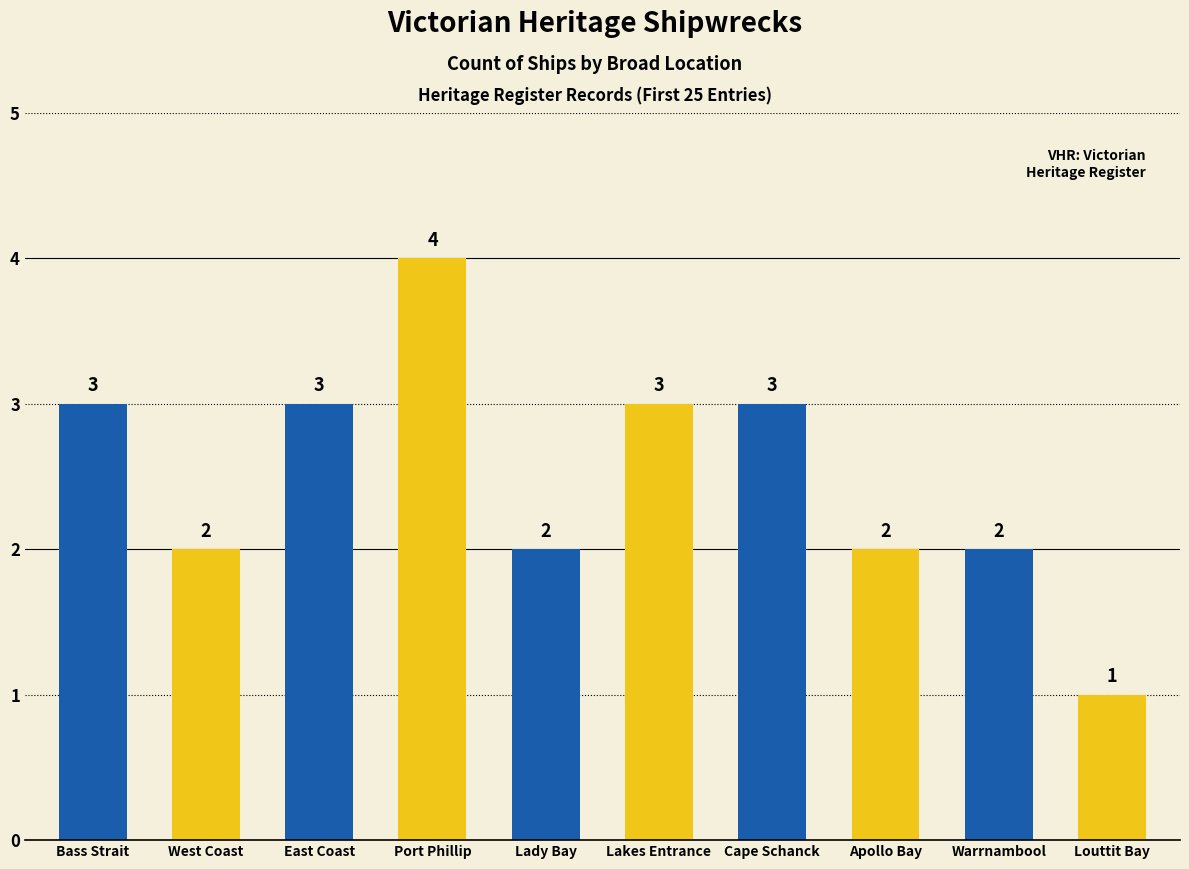

Count the values in the range 2 to 3.

8